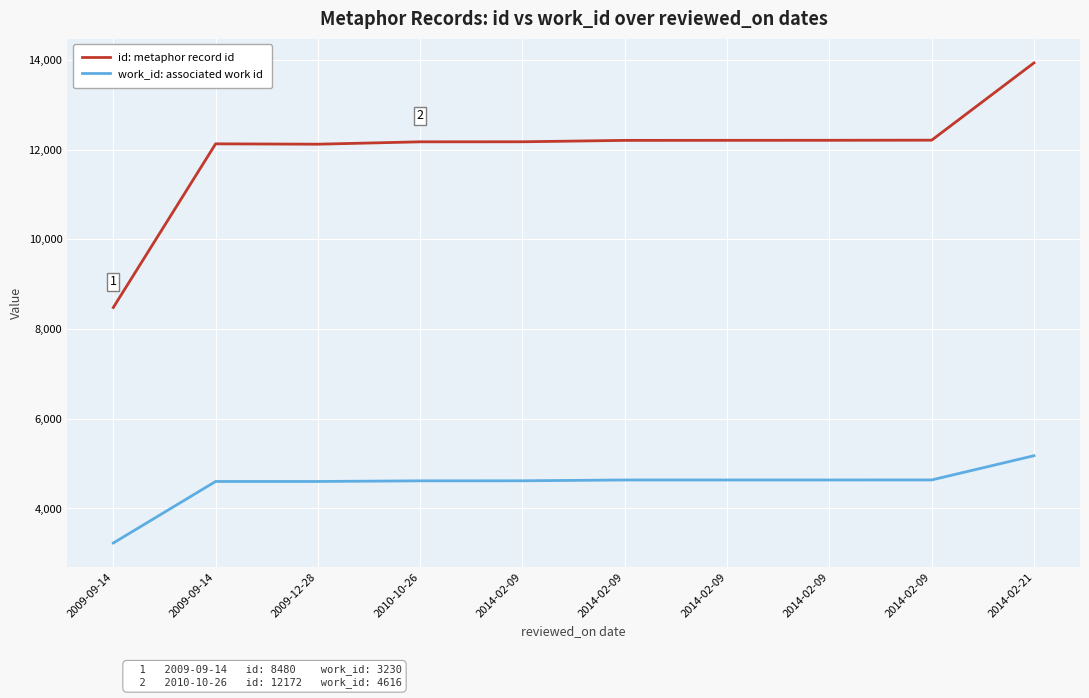

The id: metaphor record id series shows 13931 at 2014-02-21. True or false?

True